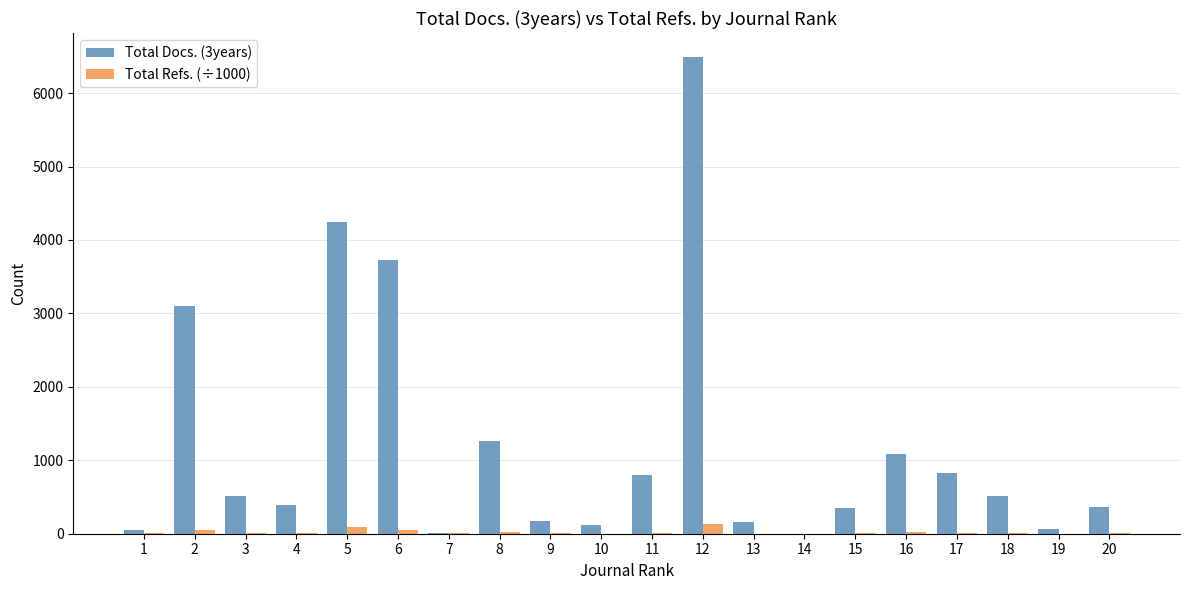

Is the value of Total Refs. (÷1000) at 13 greater than the value of Total Docs. (3years) at 15?

No